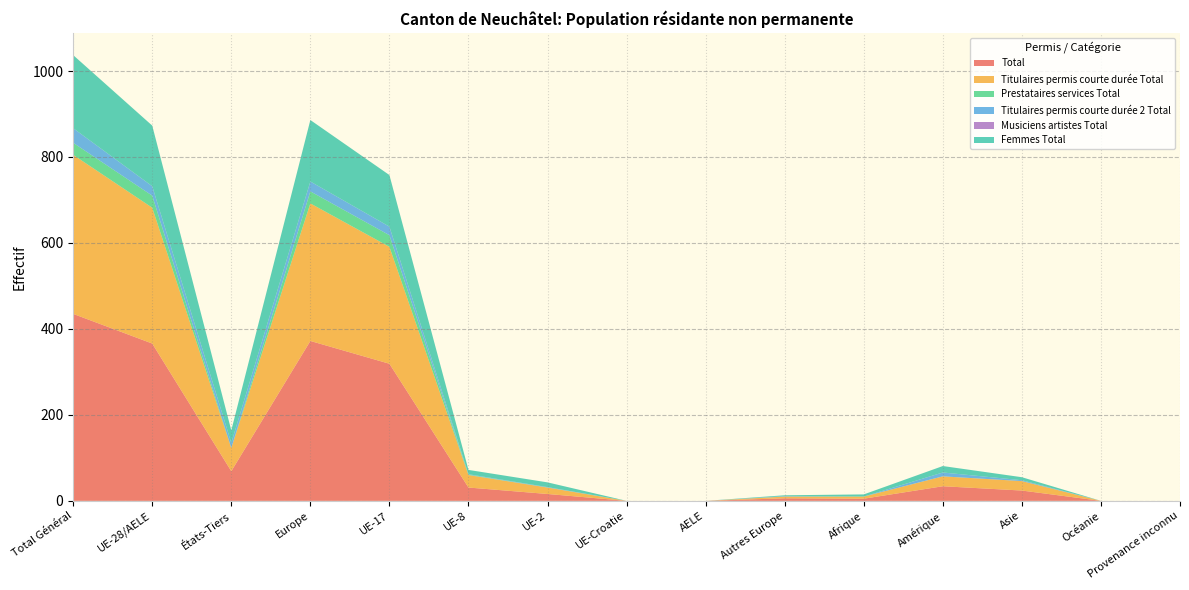

Reading left to right, list all the values displayed in this chart.

Total: 435	366	69	372	319	31	16	0	0	6	5	34	24	0	0
Titulaires permis courte durée Total: 370	316	54	320	272	29	15	0	0	4	5	23	22	0	0
Prestataires services Total: 28	28	0	28	27	1	0	0	0	0	0	0	0	0	0
Titulaires permis courte durée 2 Total: 34	22	12	23	20	1	1	0	0	1	0	9	2	0	0
Musiciens artistes Total: 0	0	0	0	0	0	0	0	0	0	0	0	0	0	0
Femmes Total: 170	141	29	143	120	10	11	0	0	2	5	15	7	0	0